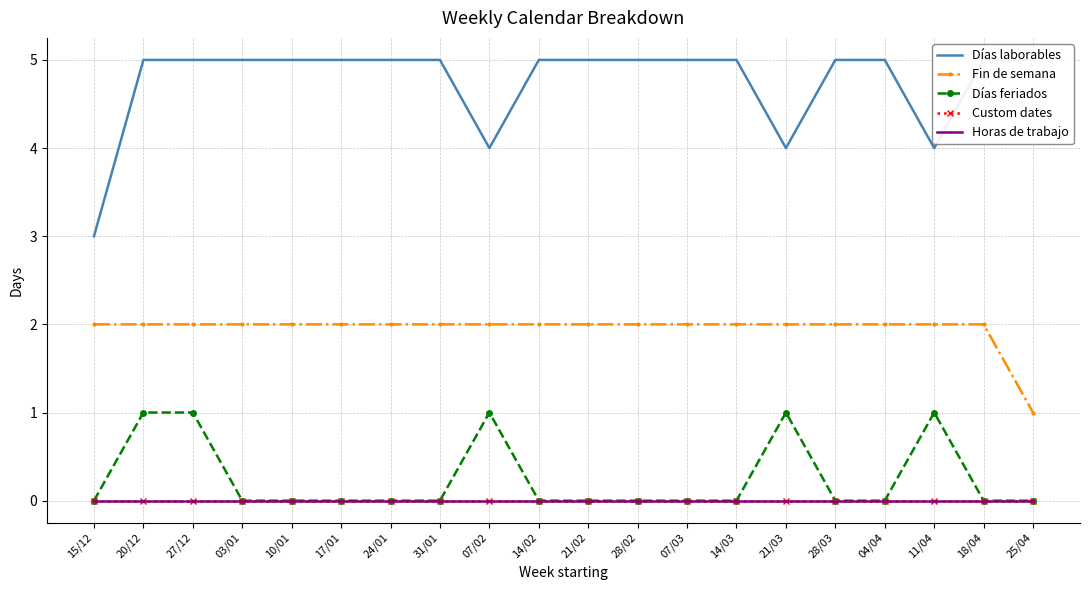

What is the label of the 16th point from the right?

10/01